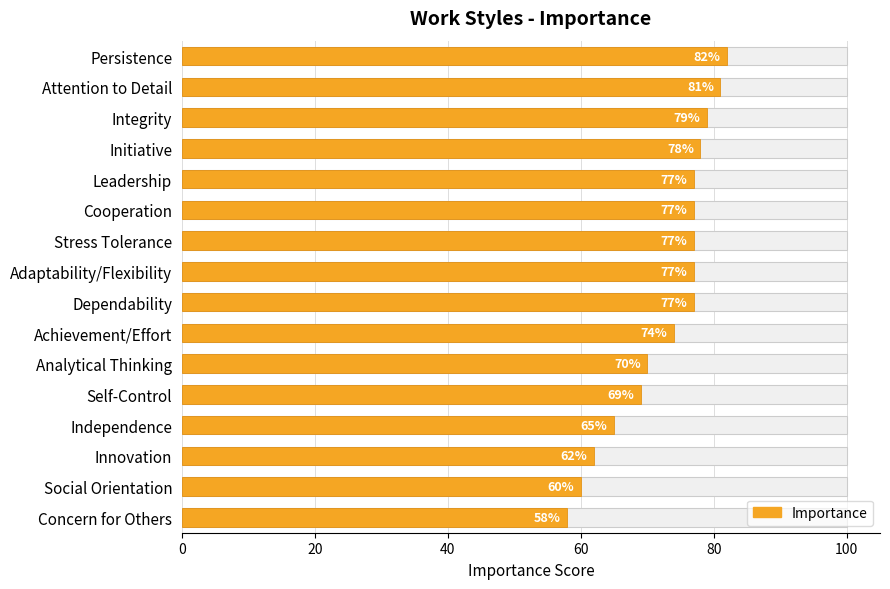

How many values are below 77?

7